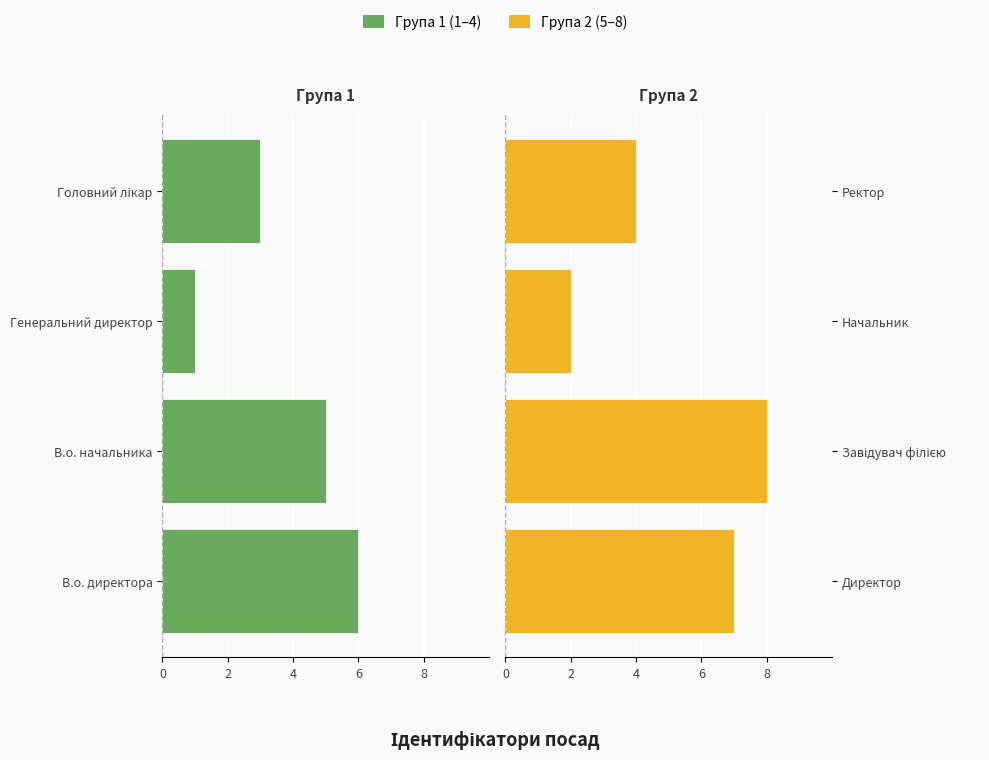

Where is Група 1 (1–4) nearest to the value -3?

Головний лікар